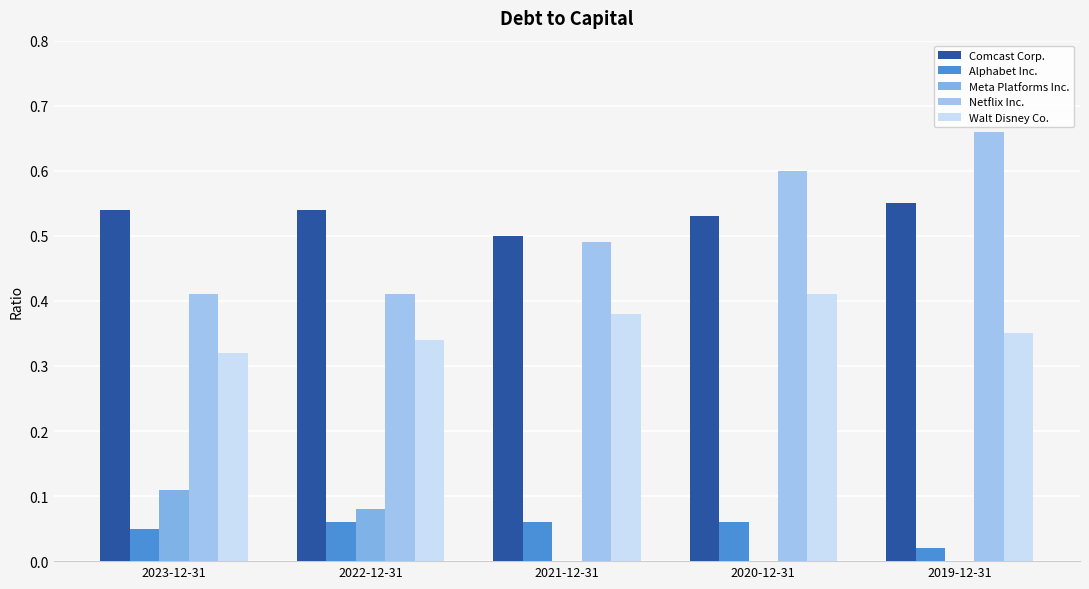

The Netflix Inc. series shows 0.1 at 2022-12-31. True or false?

False